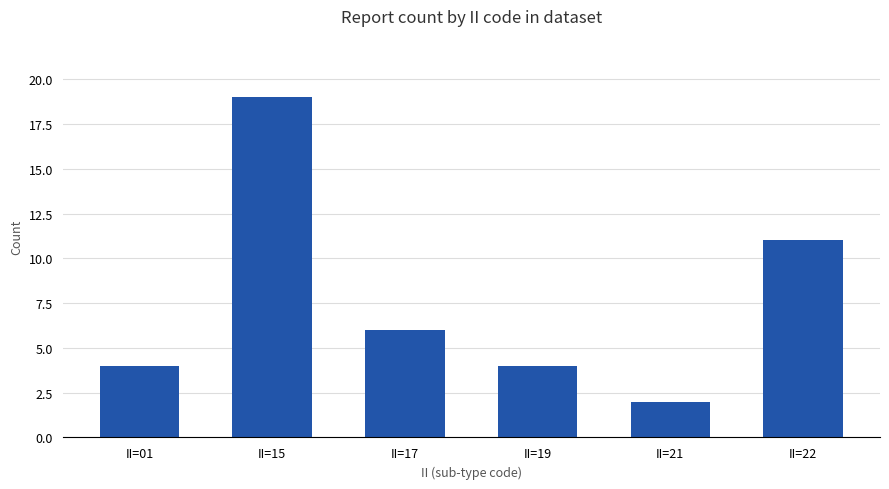

Reading left to right, list all the values displayed in this chart.

4	19	6	4	2	11